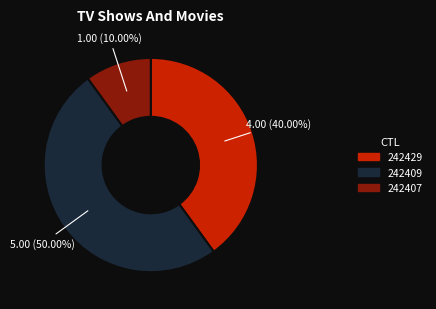

What percentage do 242409 and 242429 together represent?

90.0%